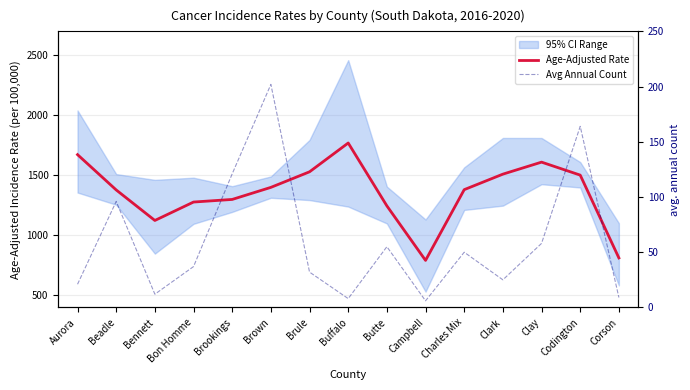

Reading left to right, what are all the values shown in this chart?

Age-Adjusted Rate: 1673.1	1378.9	1124.6	1278.1	1299.8	1400.3	1530.0	1770.0	1246.1	791.9	1381.3	1510.5	1610.6	1502.4	812.4
Avg Annual Count: 21.0	96.0	12.0	37.0	121.0	202.0	32.0	8.0	55.0	6.0	50.0	25.0	58.0	164.0	9.0